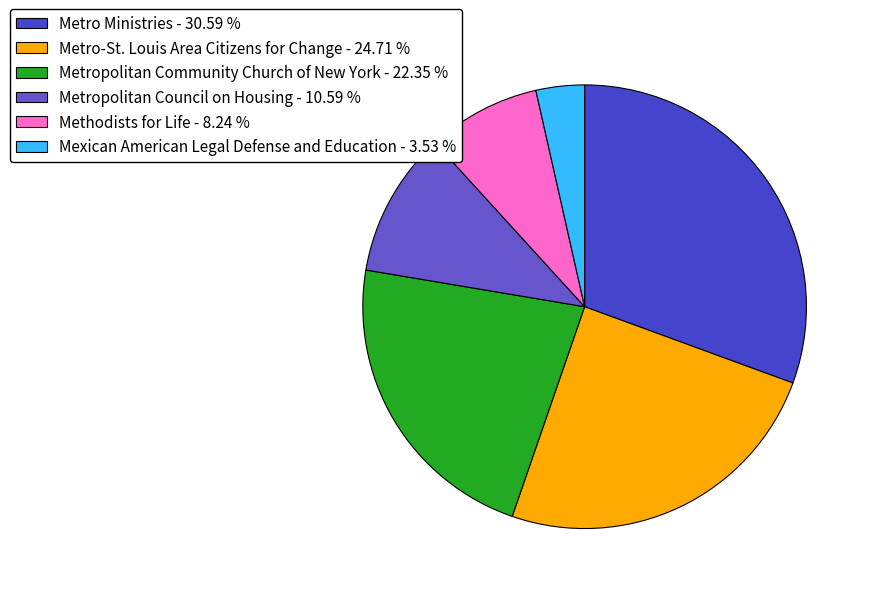

Is it true that Metropolitan Community Church of New York is 9% of the pie?

False